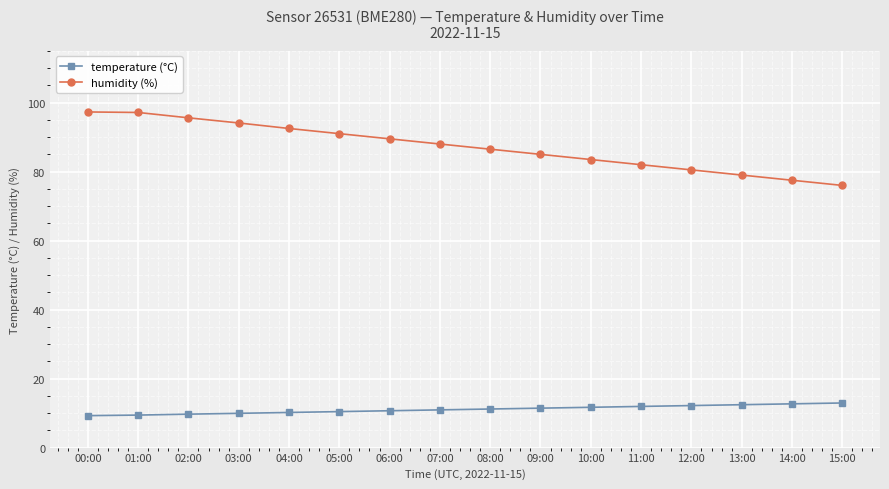

What is the label of the 11th point from the right?

05:00